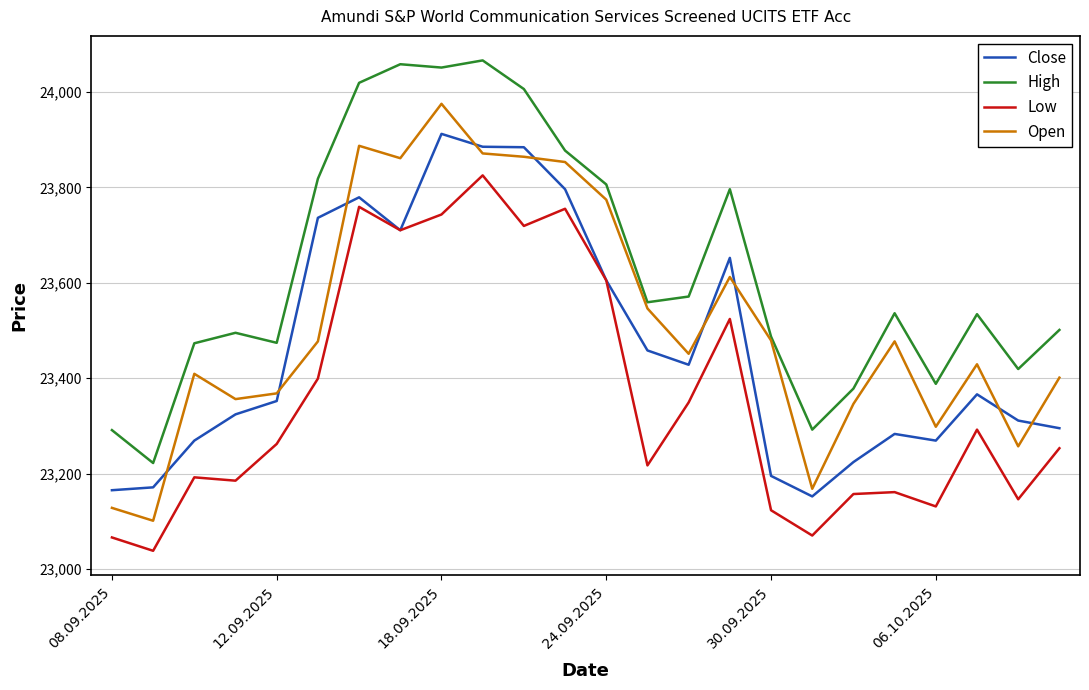

What is the minimum value for Close?

23152